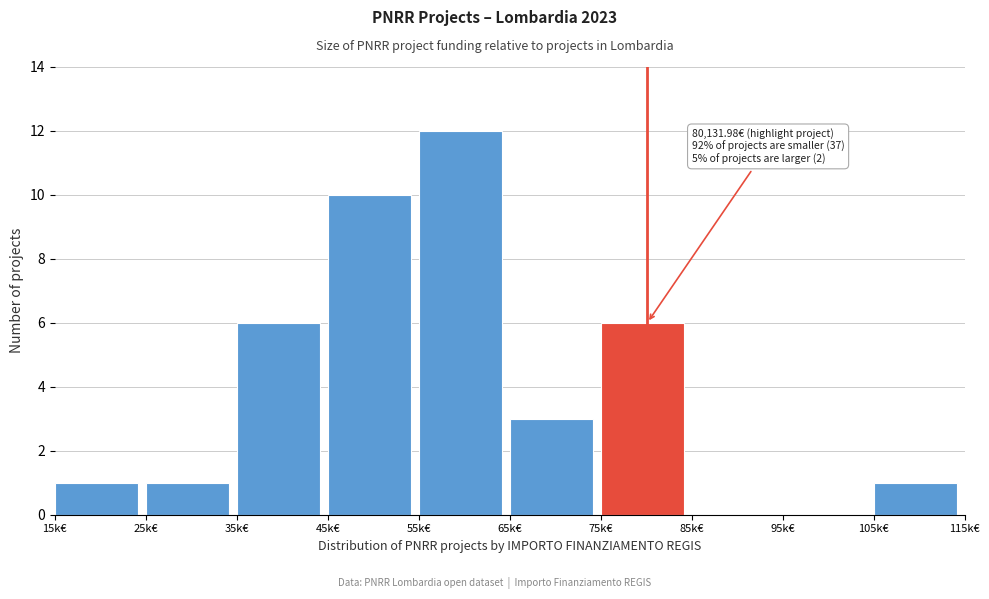

Reading right to left, extract all data points from this chart.

105k€=1	95k€=0	85k€=0	75k€=6	65k€=3	55k€=12	45k€=10	35k€=6	25k€=1	15k€=1